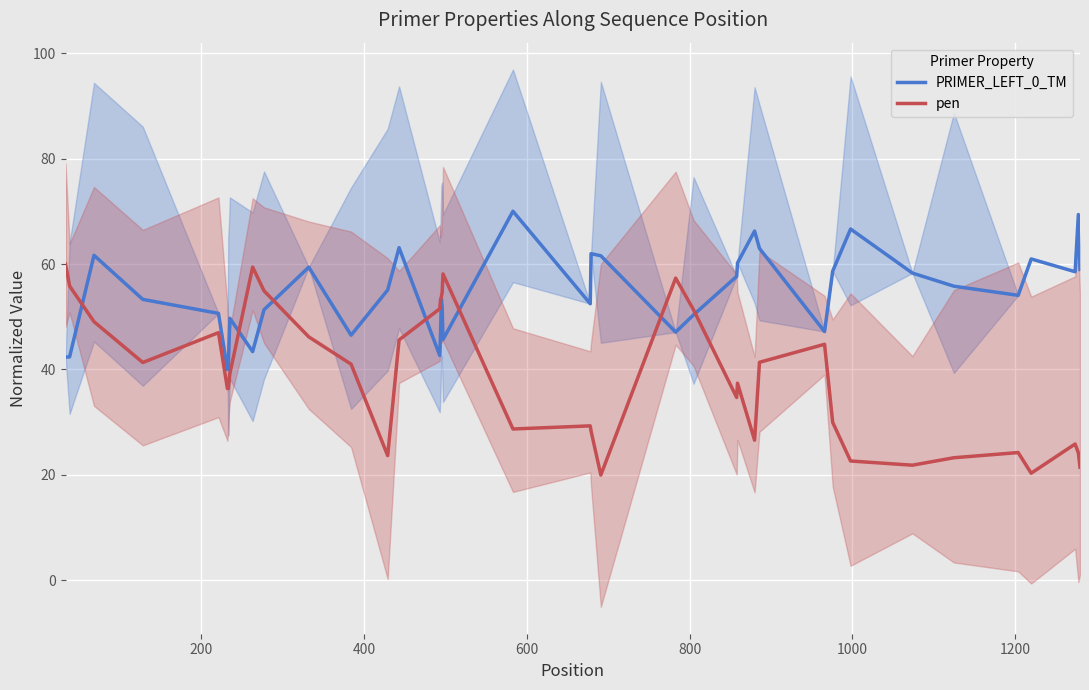

What is the maximum value for pen?

60.0